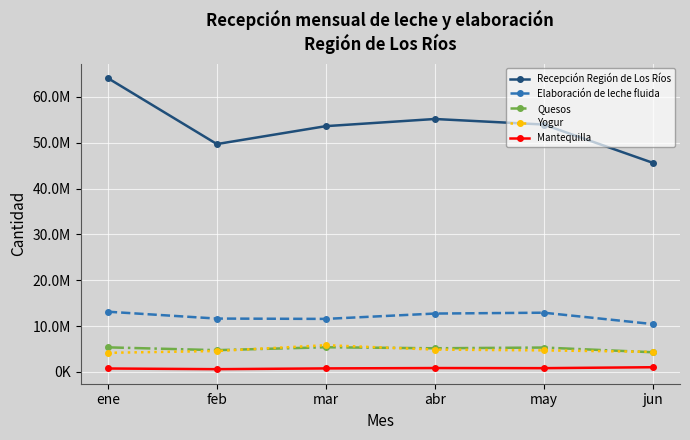

What is the average value of the Recepción Región de Los Ríos series?

53706279